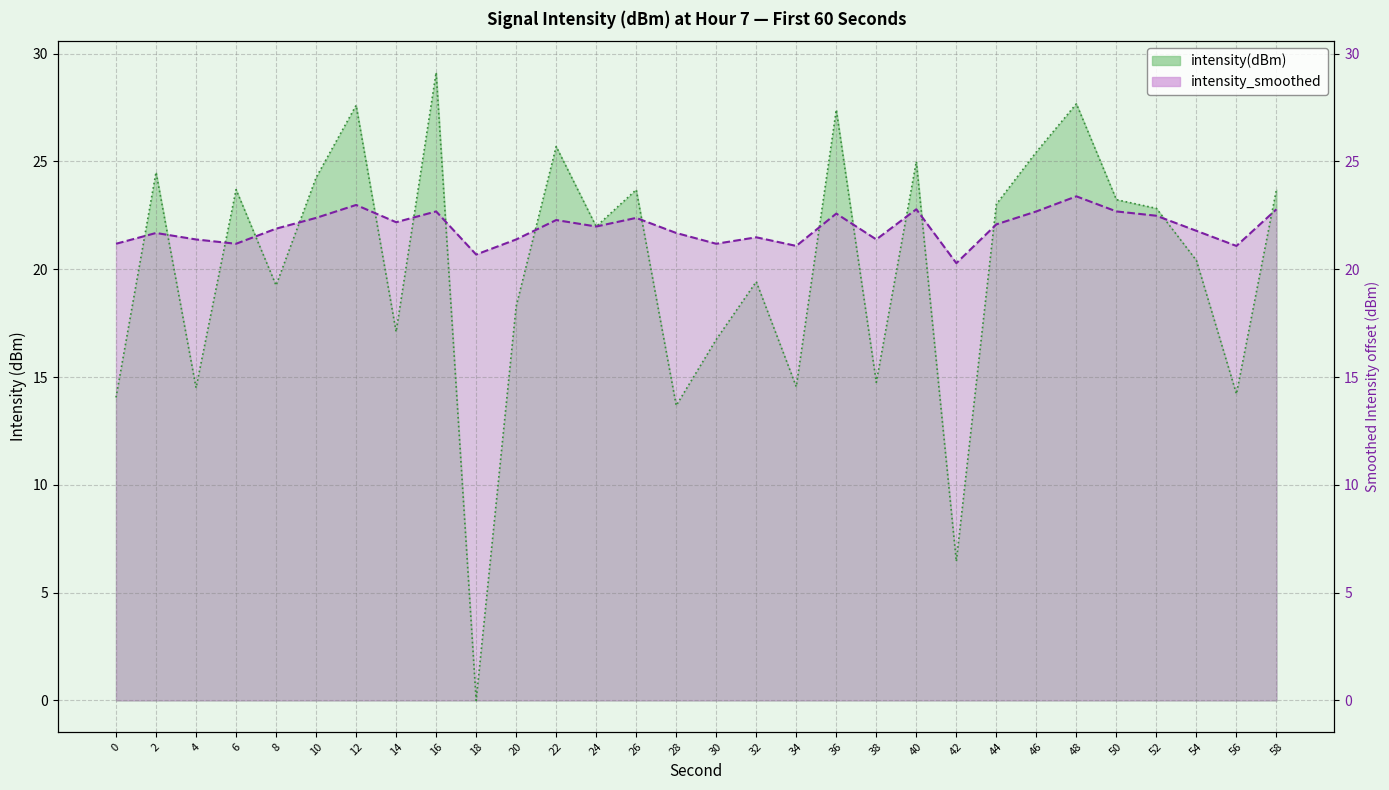

Reading right to left, list all the values displayed in this chart.

intensity(dBm): 23.7	14.2	20.4	22.8	23.2	27.7	25.4	23.0	6.5	25.0	14.8	27.4	14.5	19.4	16.7	13.7	23.7	22.0	25.7	18.3	0.0	29.1	17.1	27.6	24.3	19.3	23.7	14.5	24.5	14.1
intensity_smoothed: 22.8	21.1	21.8	22.5	22.7	23.4	22.7	22.1	20.3	22.8	21.4	22.6	21.1	21.5	21.2	21.7	22.4	22.0	22.3	21.4	20.7	22.7	22.2	23.0	22.4	21.9	21.2	21.4	21.7	21.2